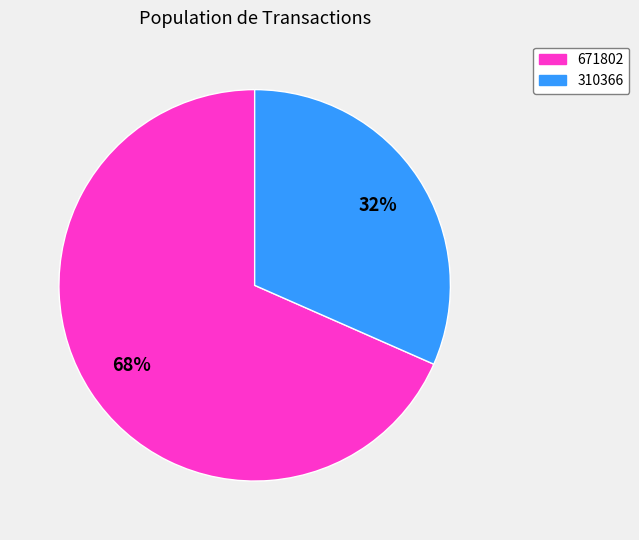

What is the ratio of the value at 310366 to the value at 671802?

0.5